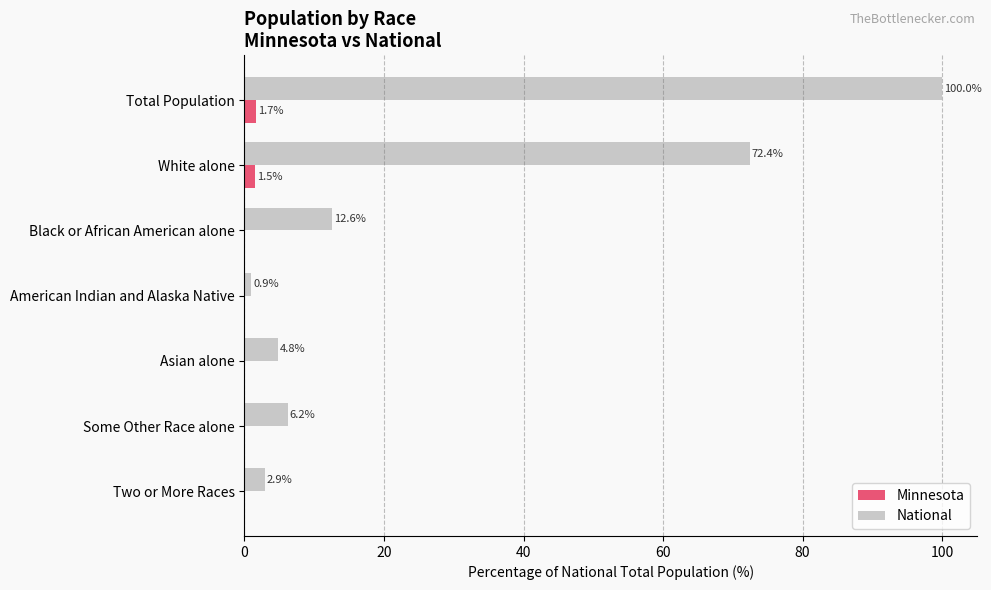

What is the sum of all National values?

199.8